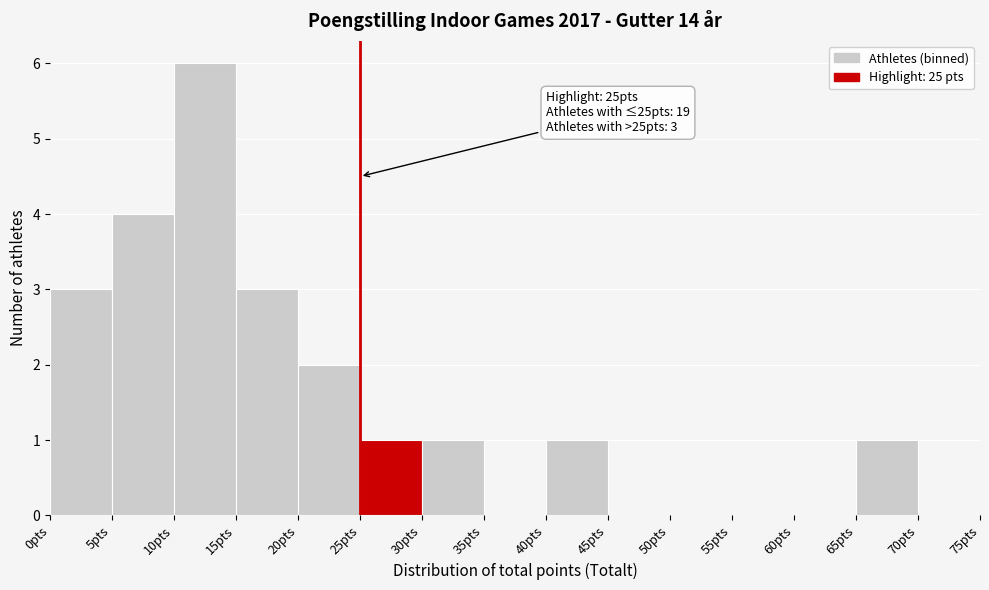

Which range on the x-axis has the tallest bar?

10 to 15